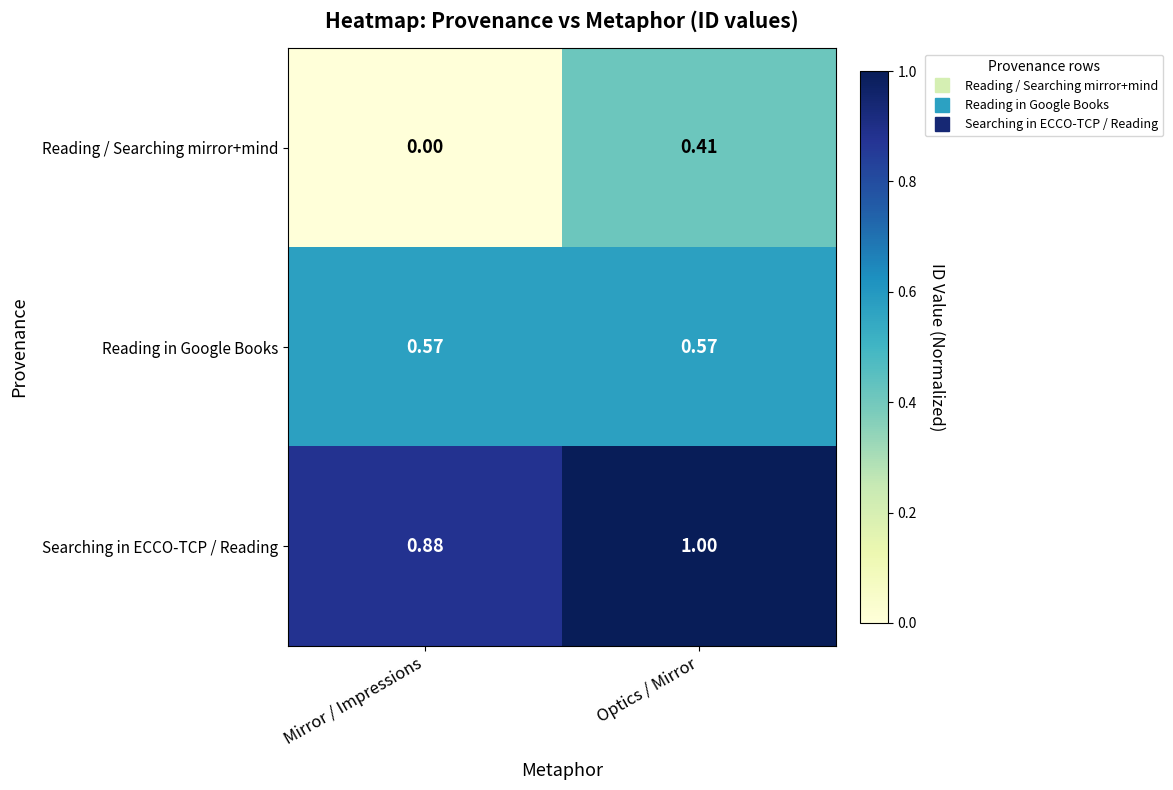

Which category has the highest value in the Searching in ECCO-TCP / Reading series?

Optics / Mirror